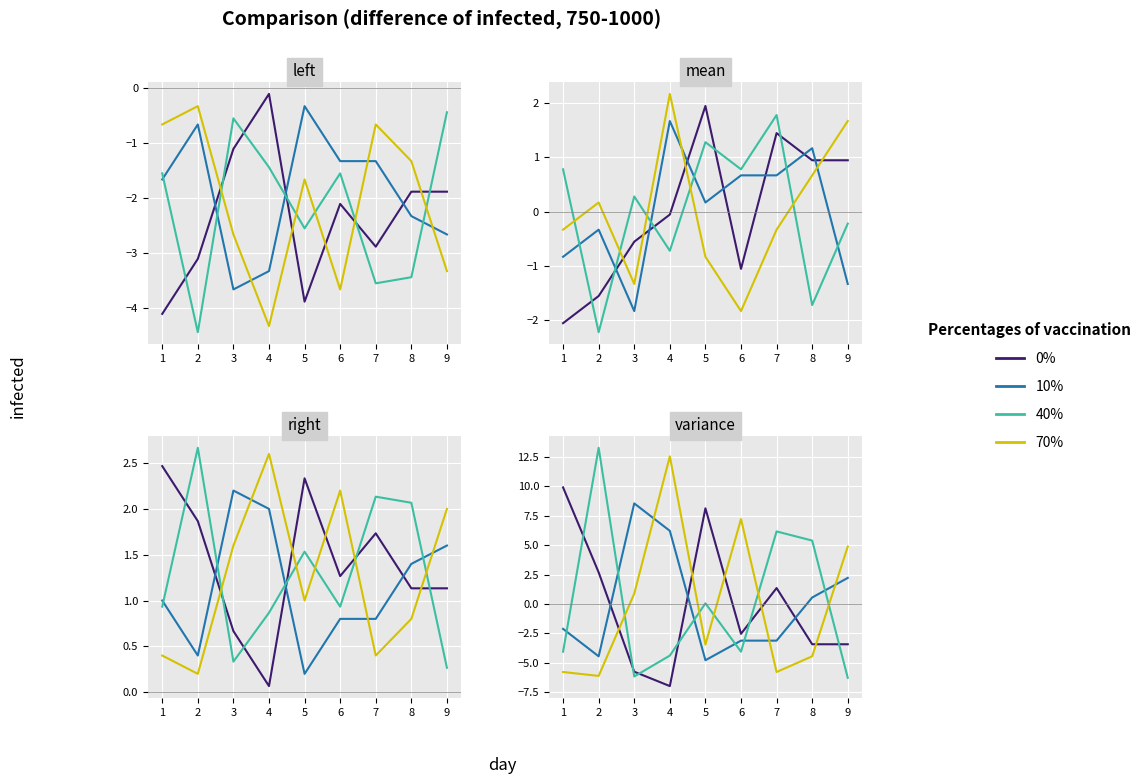

How many lines are shown in the chart?

4